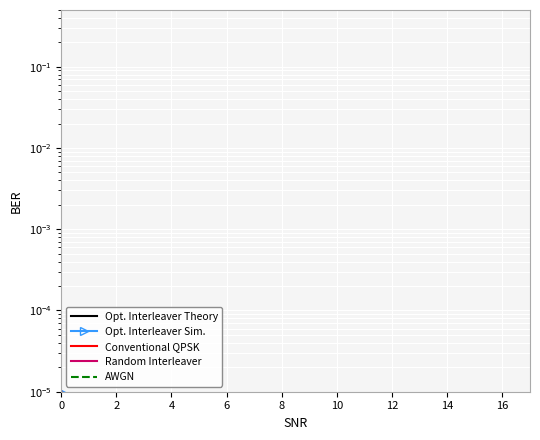

In Opt. Interleaver Sim., how many points are higher than both neighbors (excluding endpoints)?

4